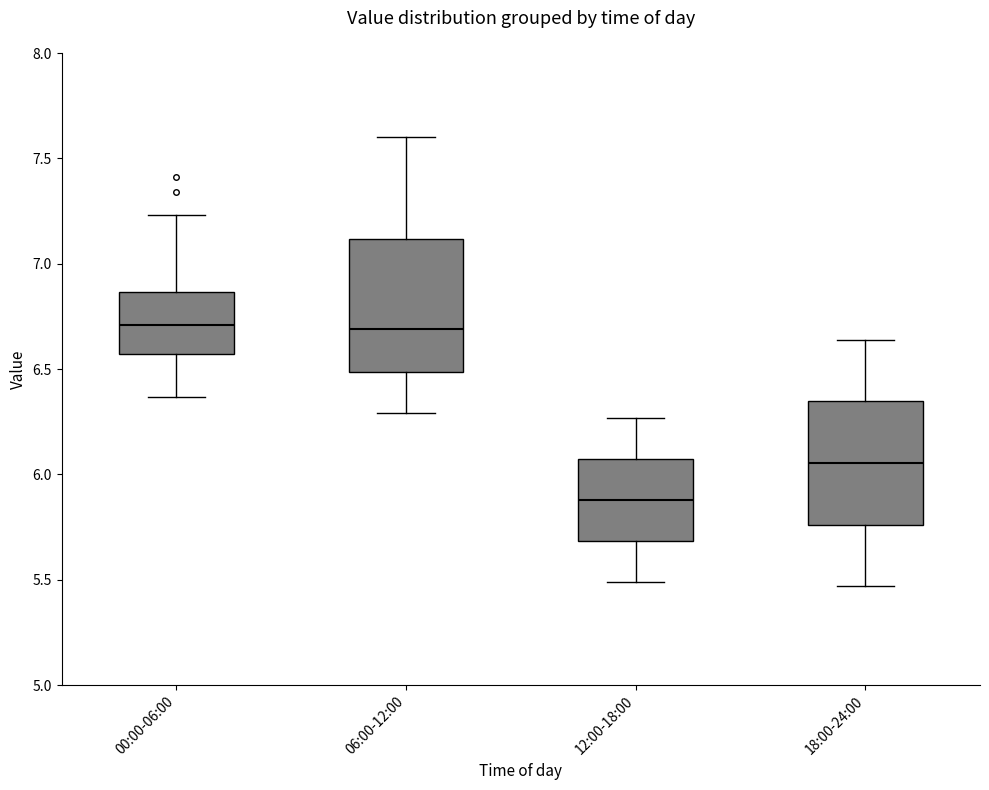

Where does the upper whisker of the box for 18:00-24:00 end on the y-axis? The values are not printed on the chart, so give them approximately, as read against the axis.

6.65